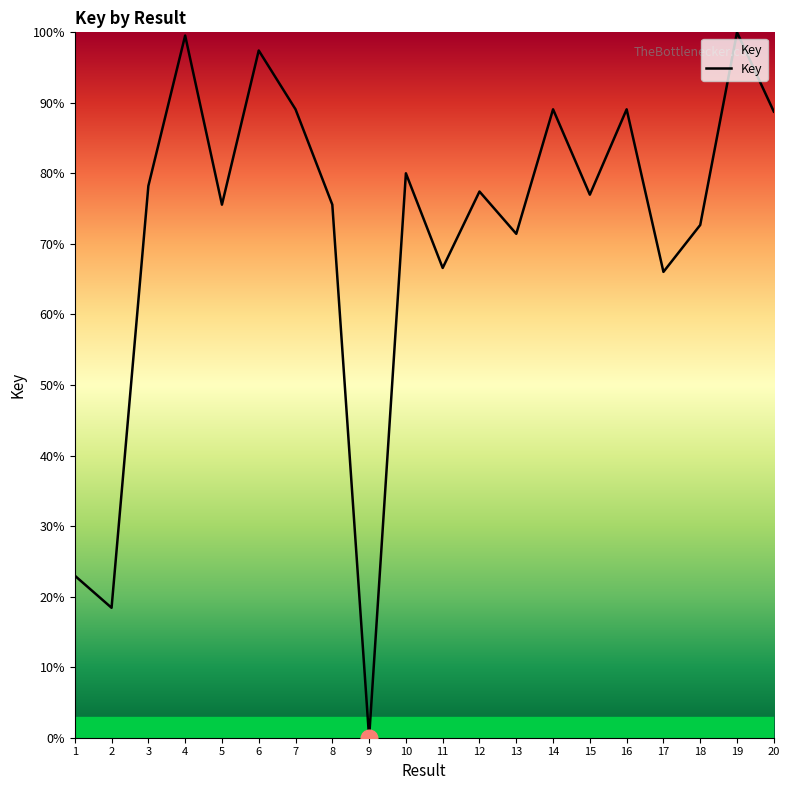

Which category has the lowest value across all series?

9